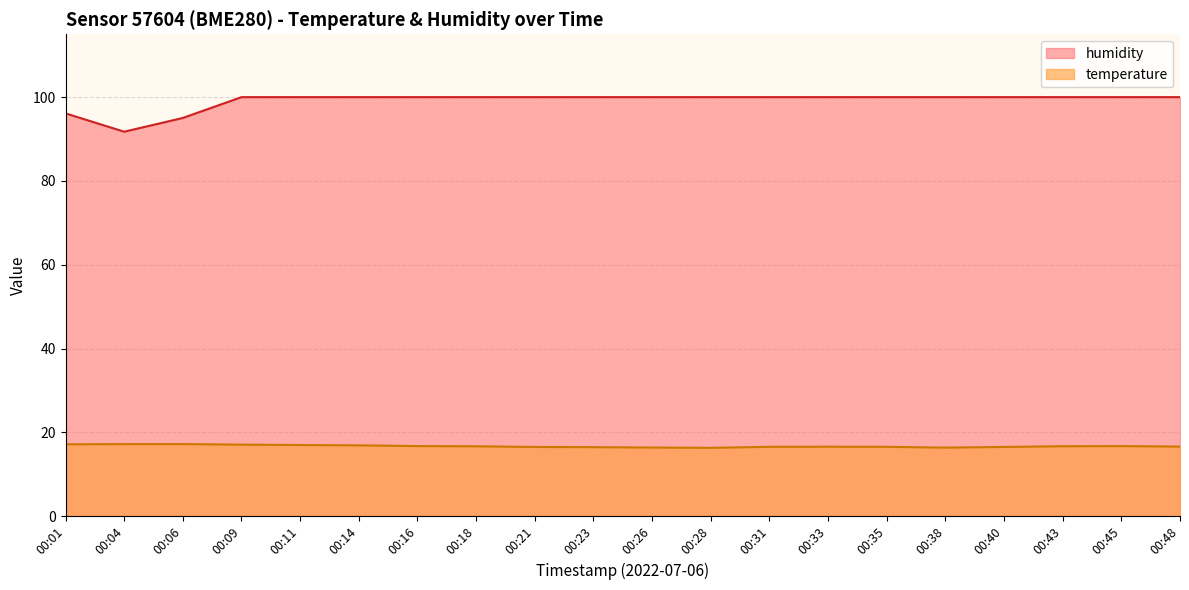

At which label does temperature reach its minimum?

00:28